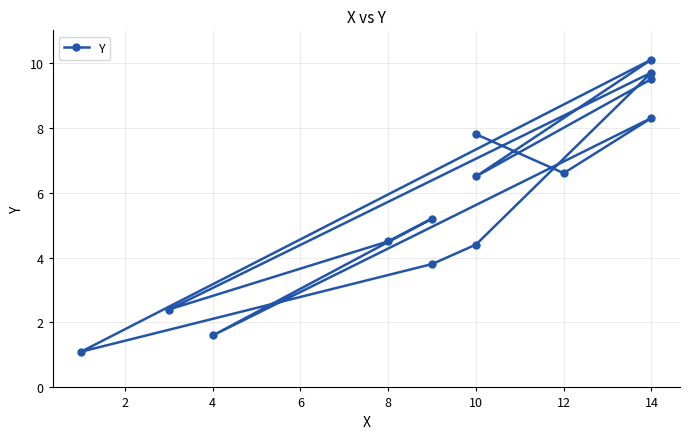

Reading right to left, what are all the values shown in this chart?

7.8	6.6	8.3	1.6	5.2	4.5	2.4	9.7	4.4	3.8	1.1	10.1	6.5	9.5